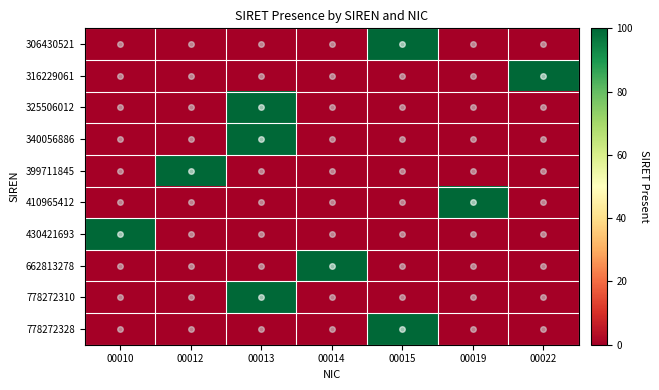

Between 00012 and 00010, which is larger?

00012